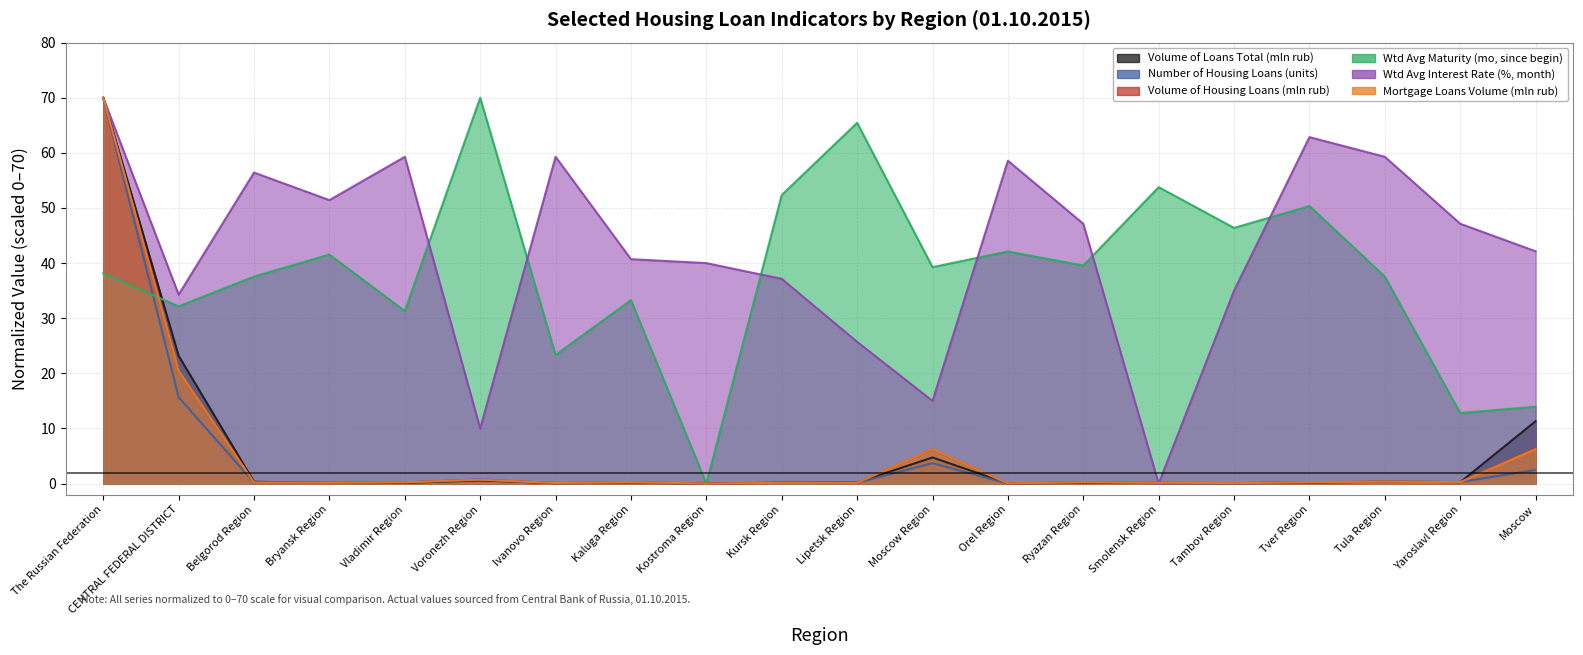

Which series ends up on top after the final intersection of Volume of Housing Loans (mln rub) and Wtd Avg Maturity (mo, since begin)?

Wtd Avg Maturity (mo, since begin)